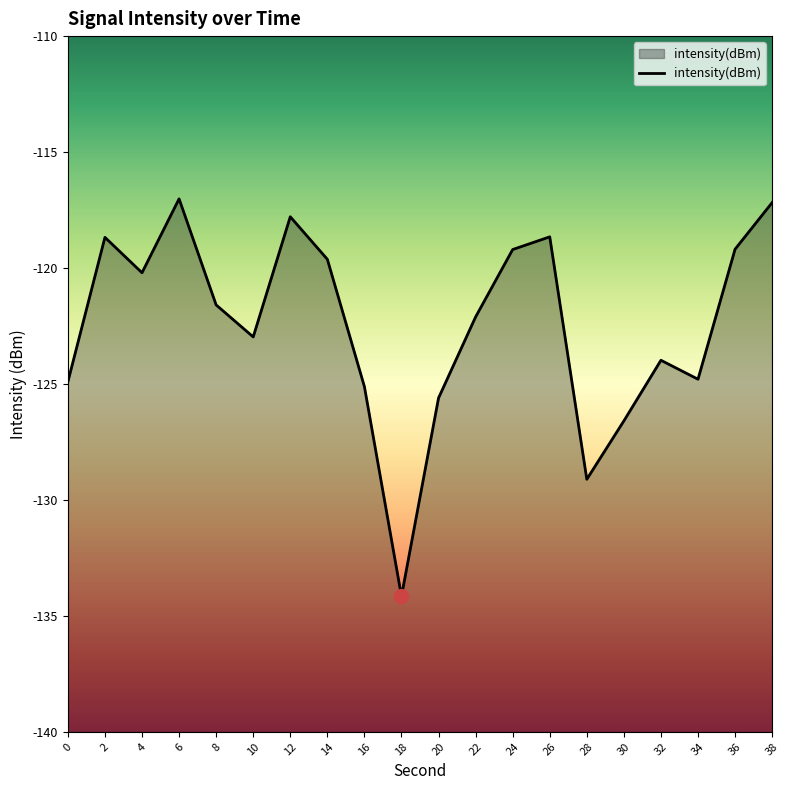

True or false: there are more than 1 points higher than both neighbors.

True